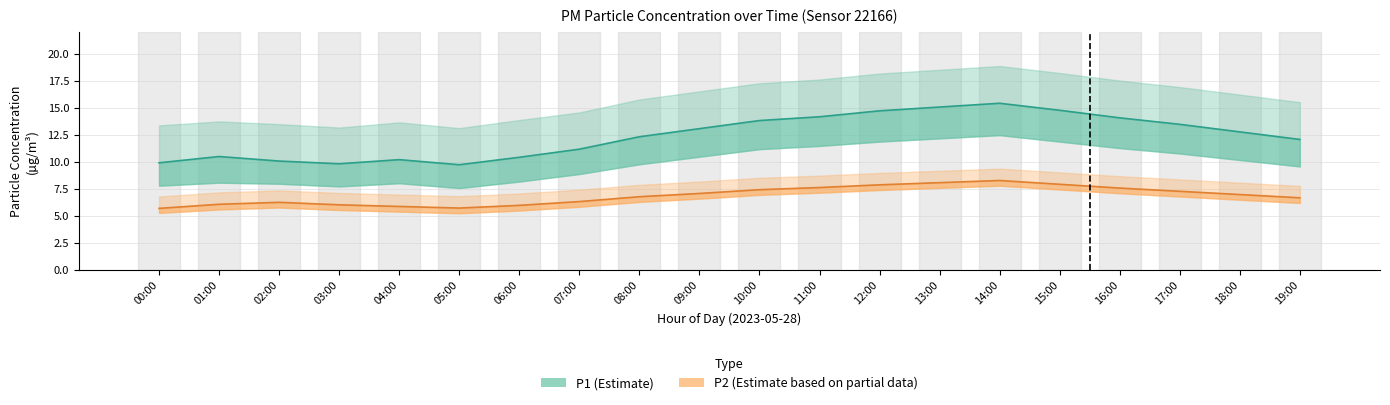

What is the smallest value displayed?

5.3